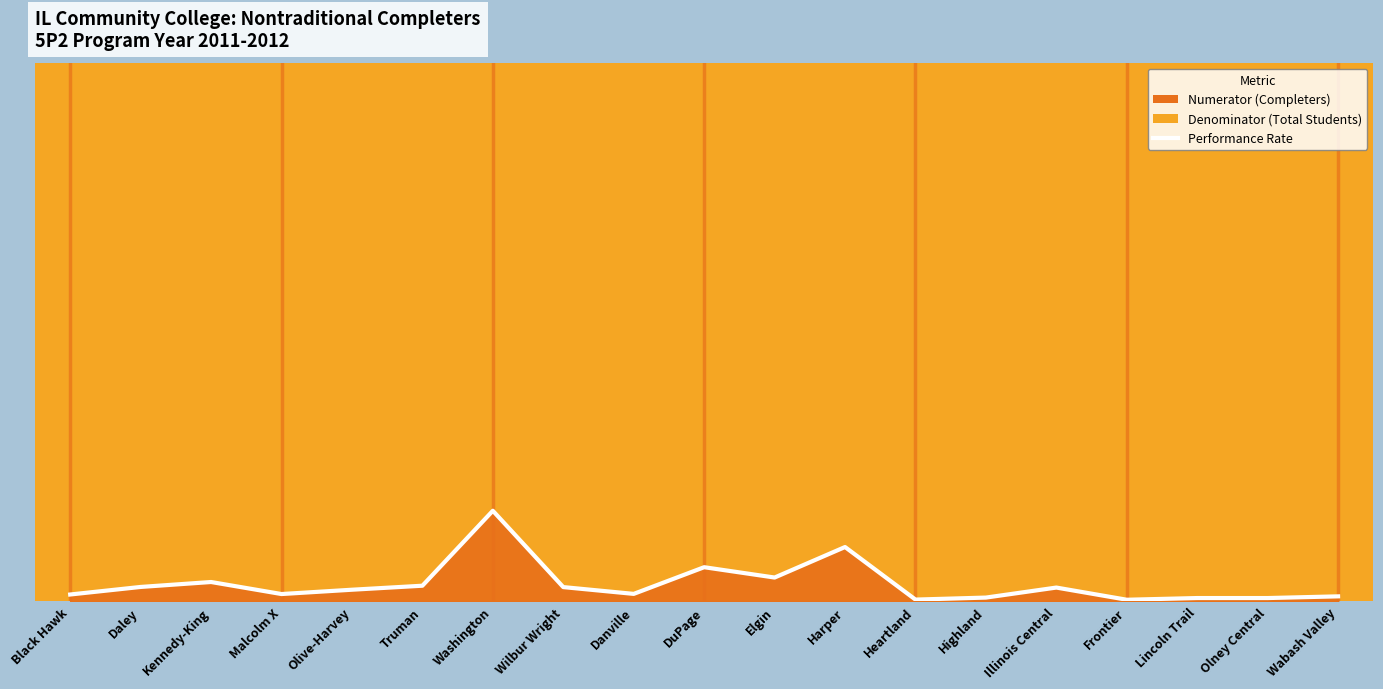

Rank the categories by value from lowest to highest.

Frontier, Heartland, Olney Central, Lincoln Trail, Highland, Wabash Valley, Black Hawk, Malcolm X, Danville, Olive-Harvey, Illinois Central, Wilbur Wright, Daley, Truman, Kennedy-King, Elgin, DuPage, Harper, Washington